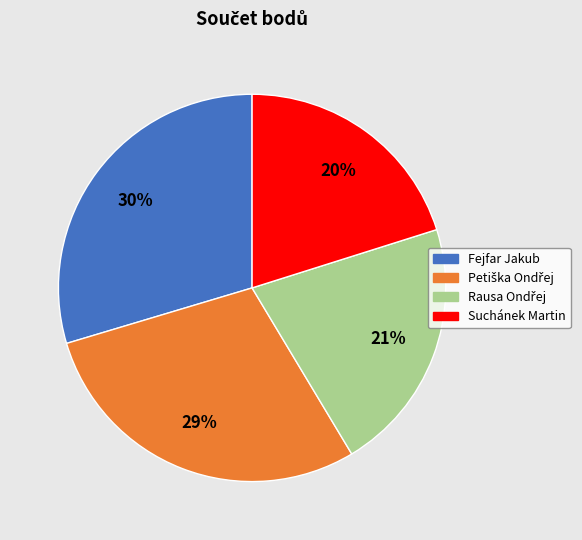

To the nearest percent, what is the average slice percentage?

25%